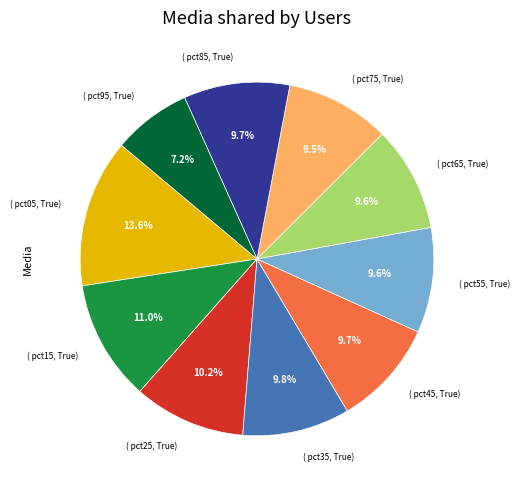

How many slices are in this pie chart?

10